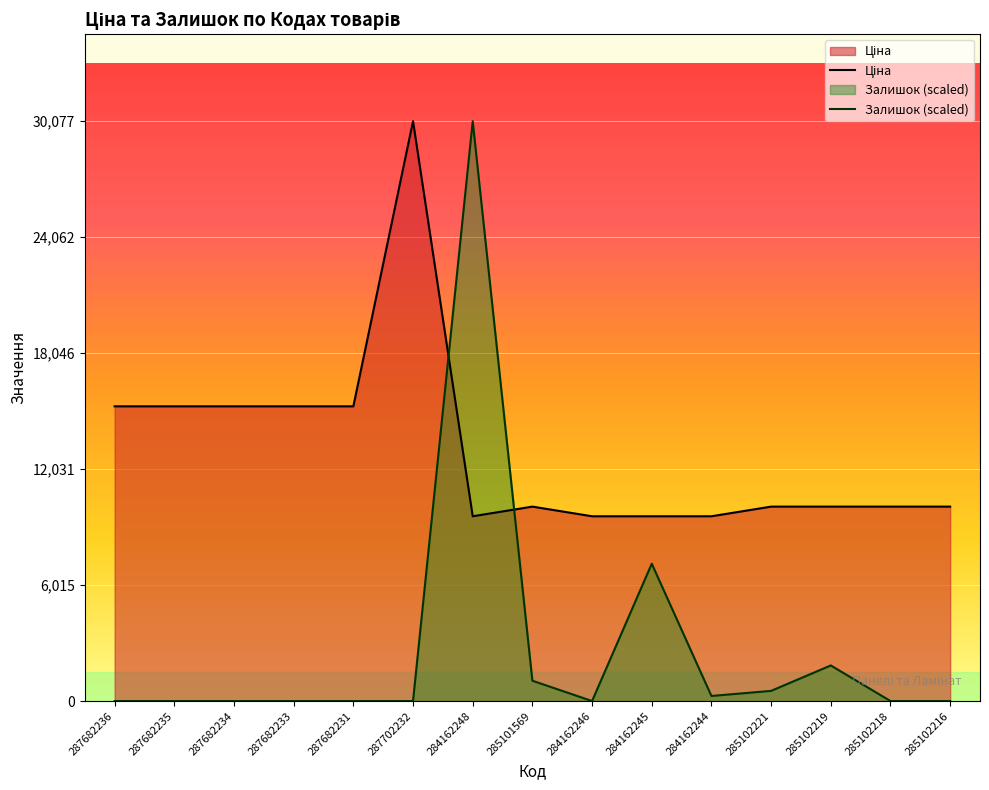

Which category has the highest value in the Ціна series?

287702232